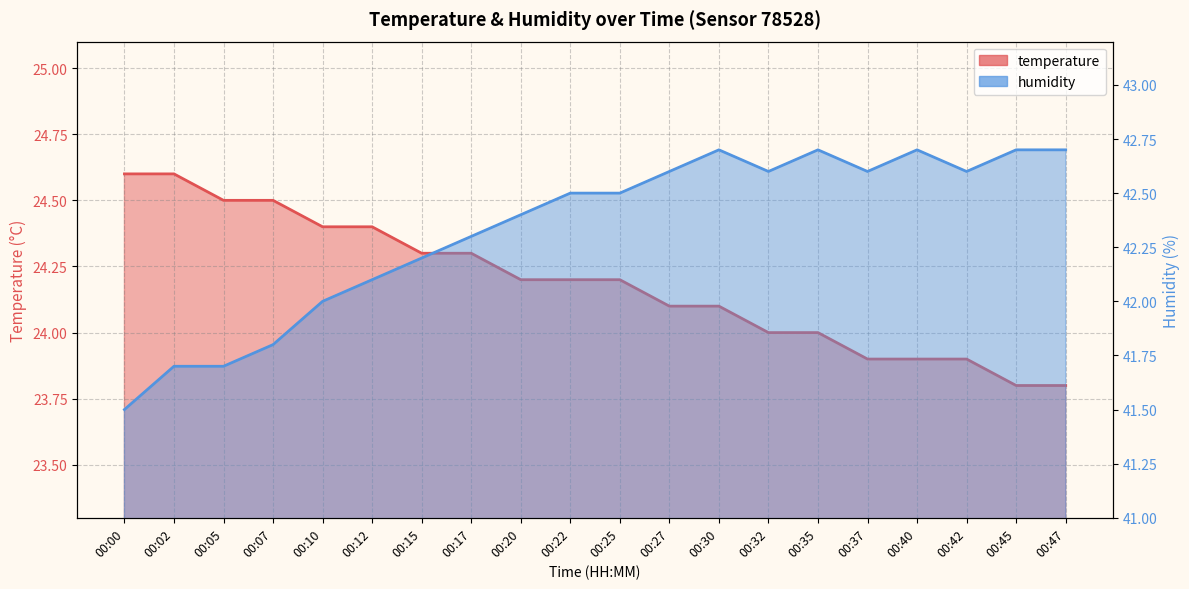

True or false: humidity and temperature cross at least once.

False